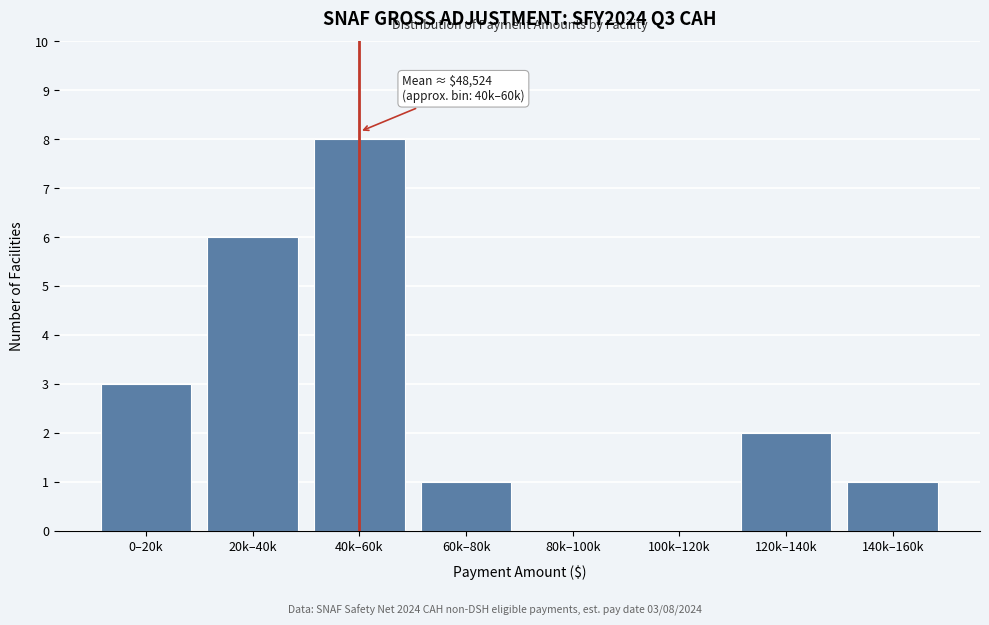

Reading left to right, extract all data points from this chart.

0–20k=3	20k–40k=6	40k–60k=8	60k–80k=1	80k–100k=0	100k–120k=0	120k–140k=2	140k–160k=1